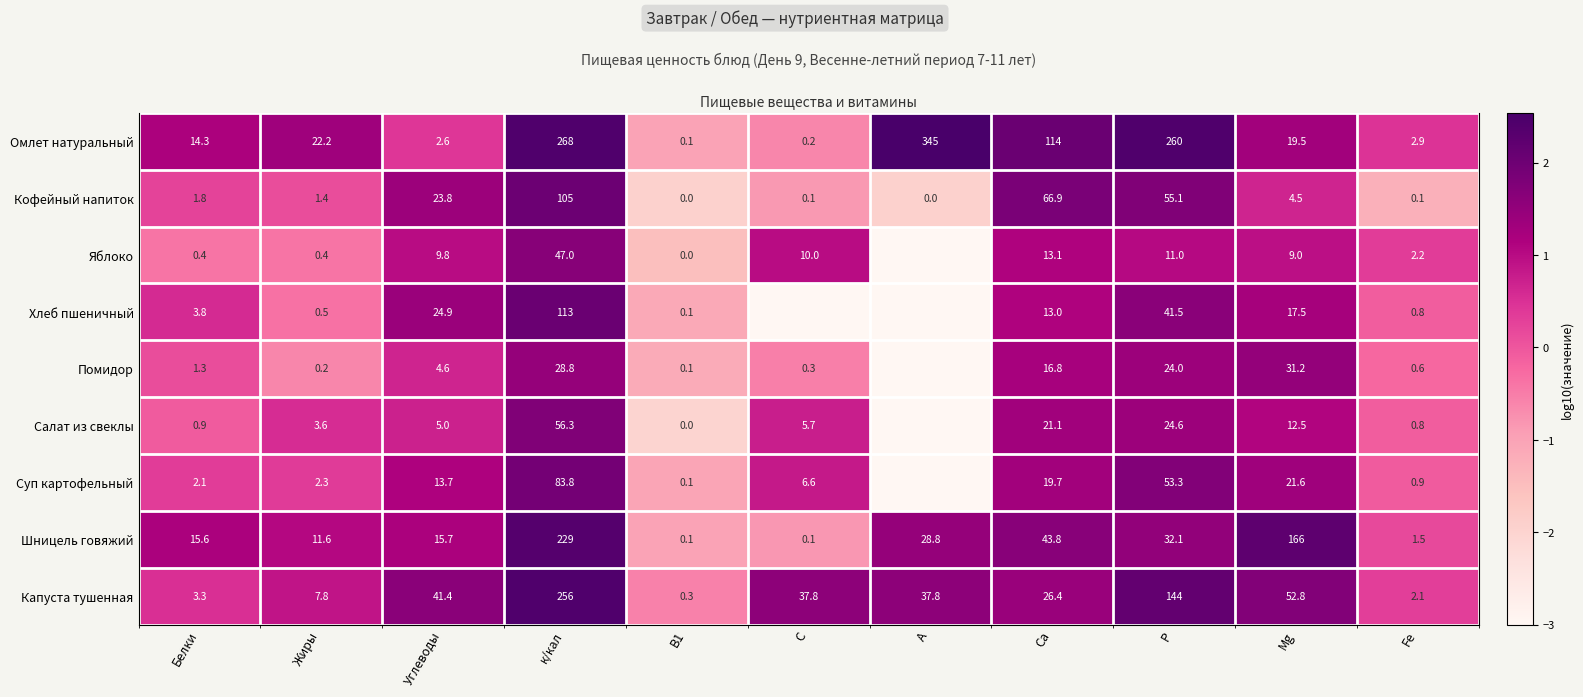

How many data points does each series have?

11